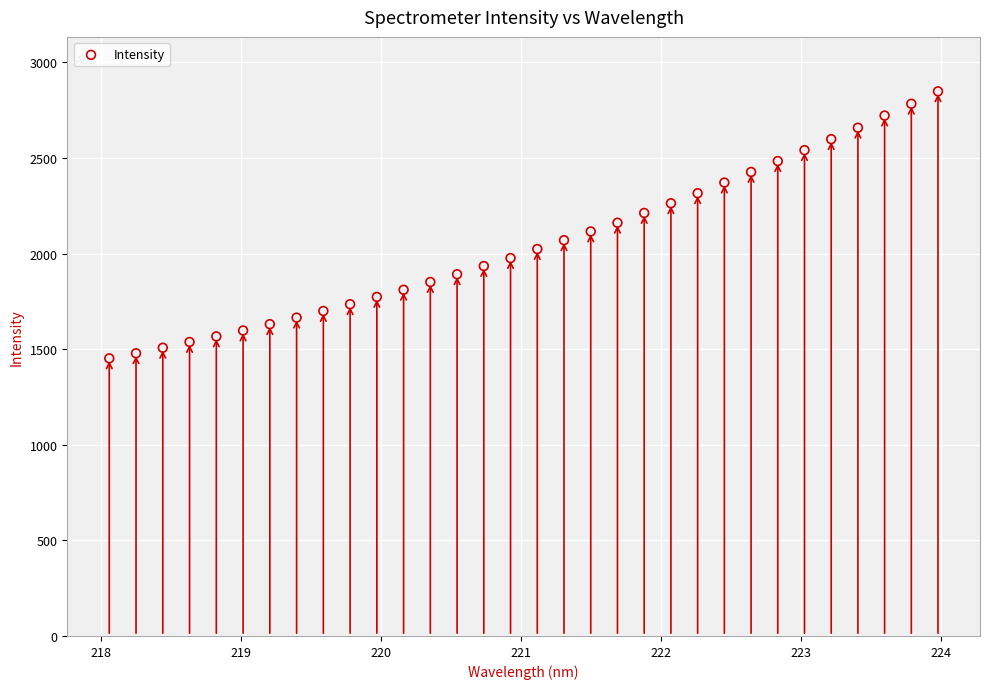

What is the range of X values (max minus min)?

5.9